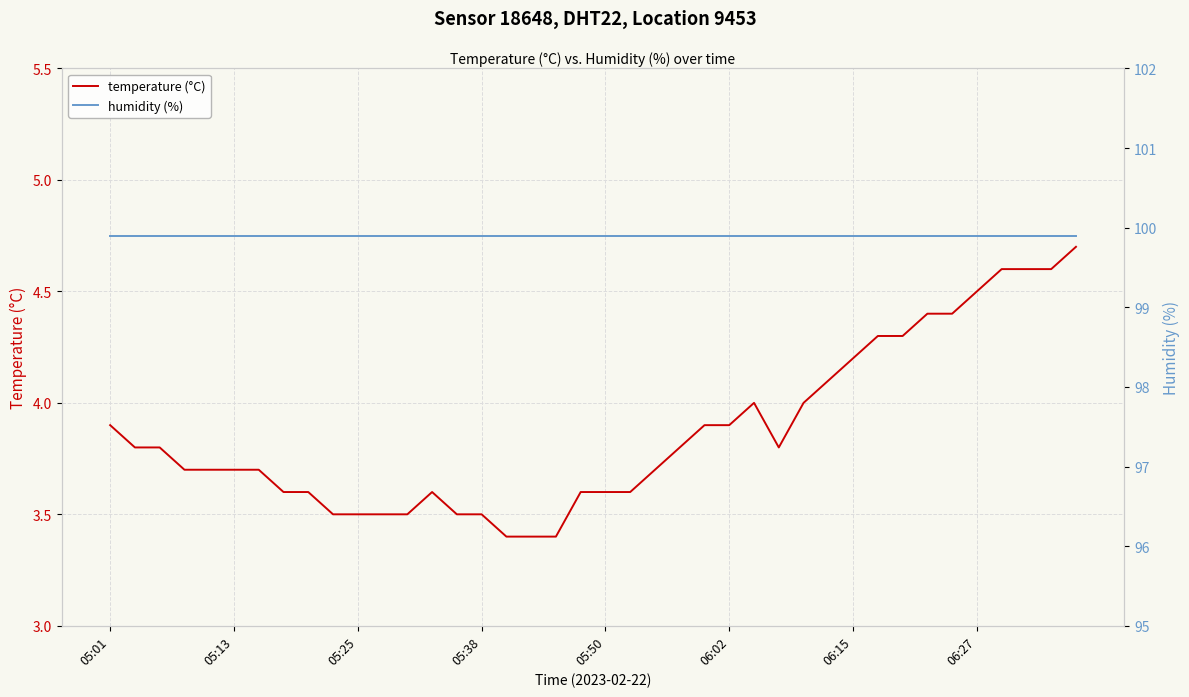

Which series has the widest spread of values?

temperature (°C)